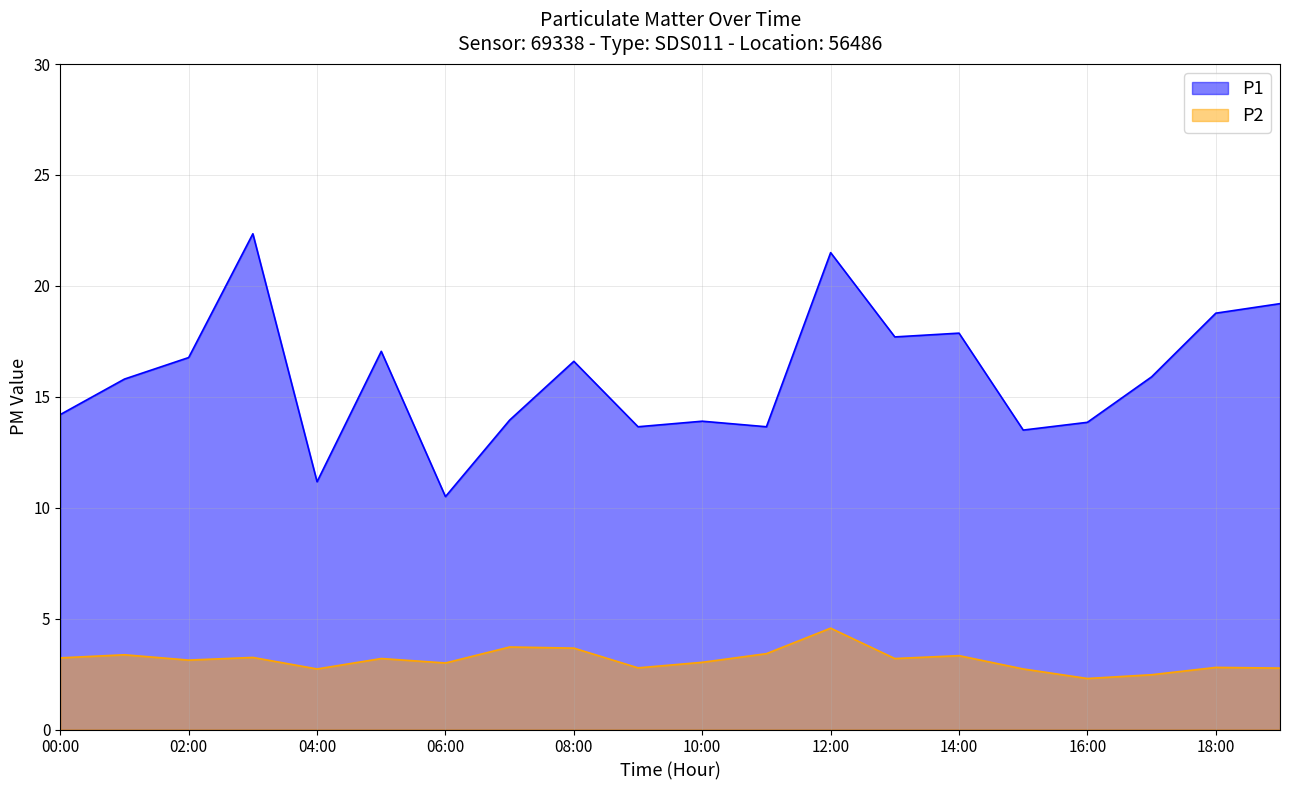

In P2, how many points are higher than both neighbors (excluding endpoints)?

7